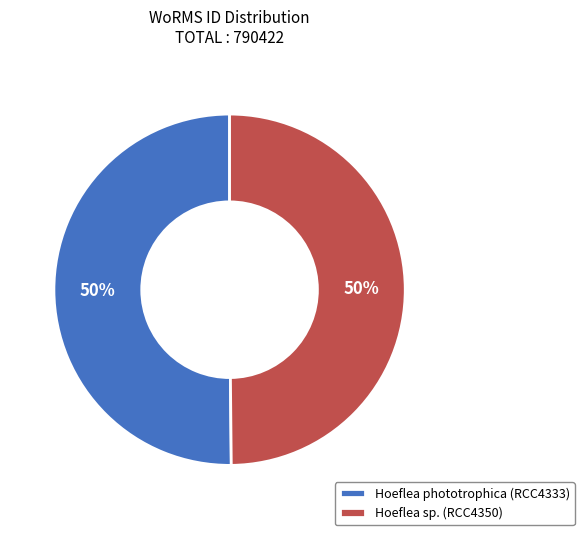

What percentage is the Hoeflea sp. (RCC4350) slice, to the nearest percent?

50%